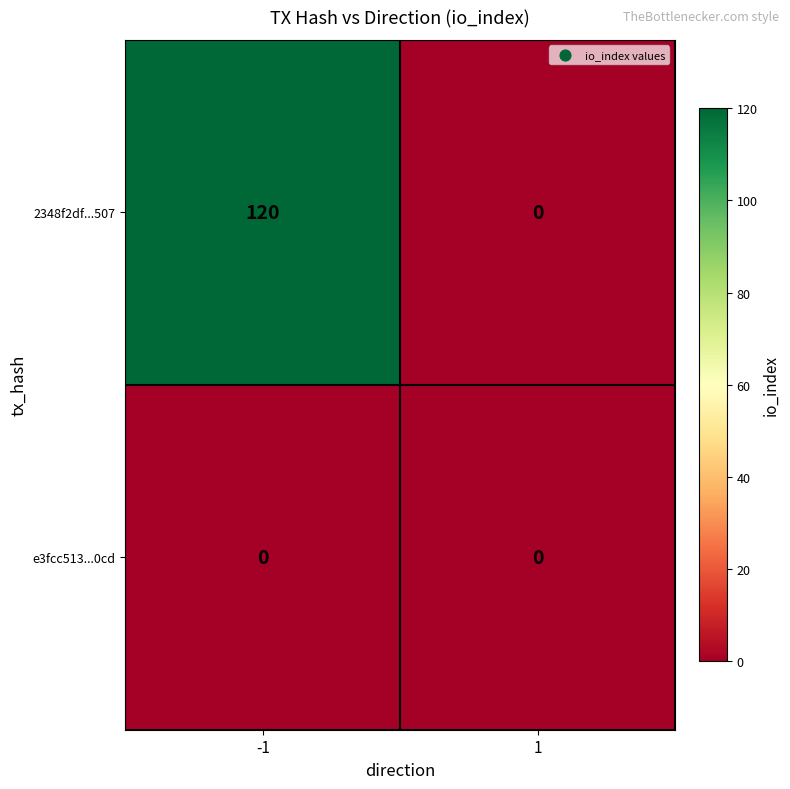

What is the greatest value displayed?

120